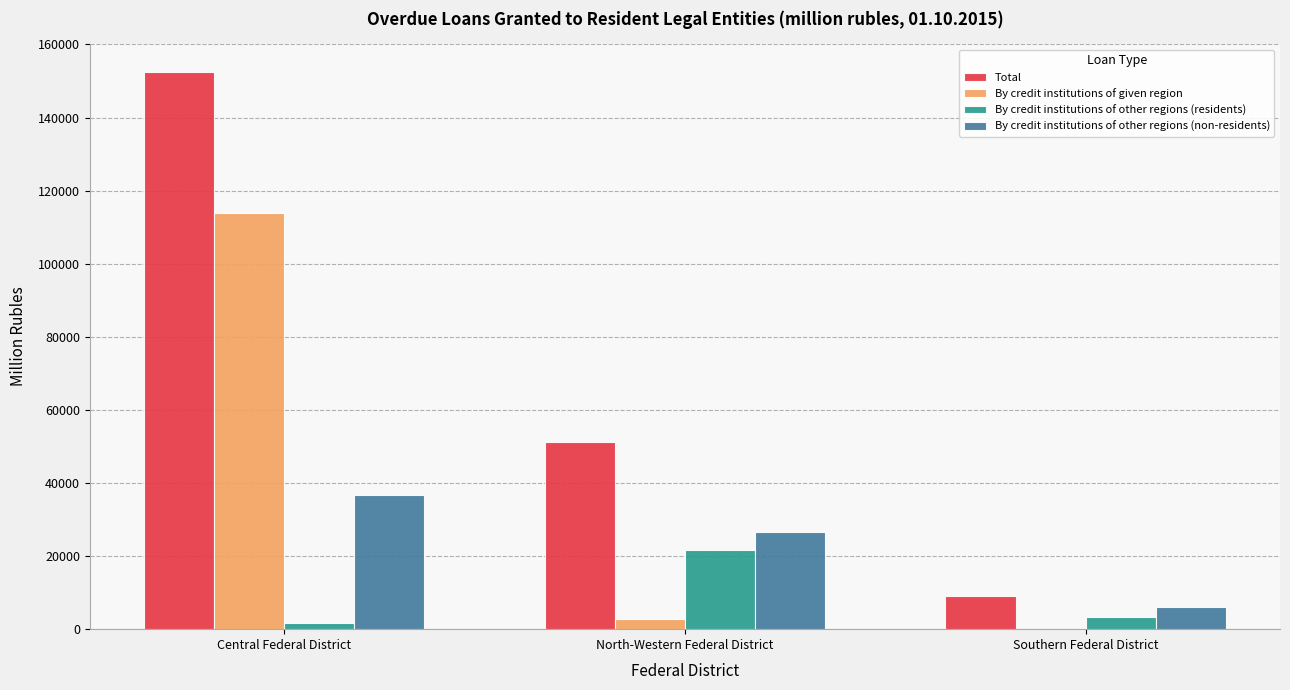

Which category has the highest value across all series?

Central Federal District